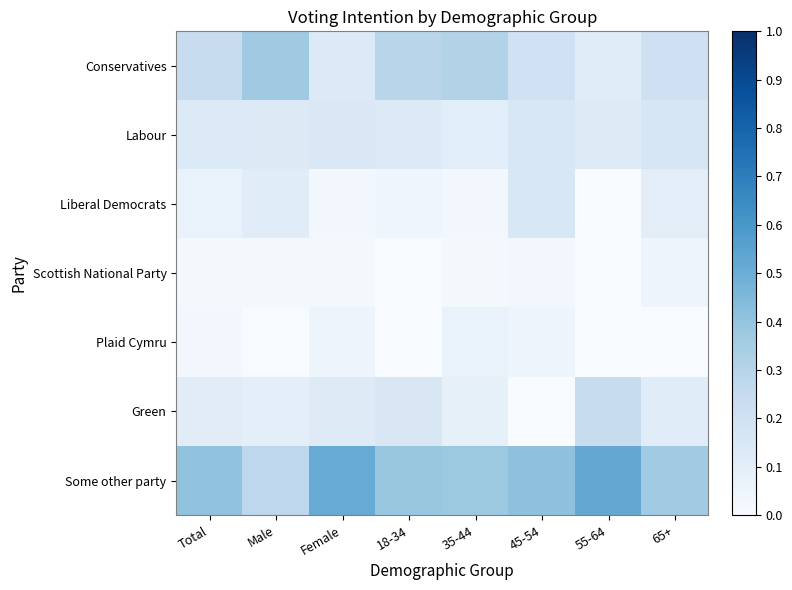

At which category is the sum across all series the highest?

Male